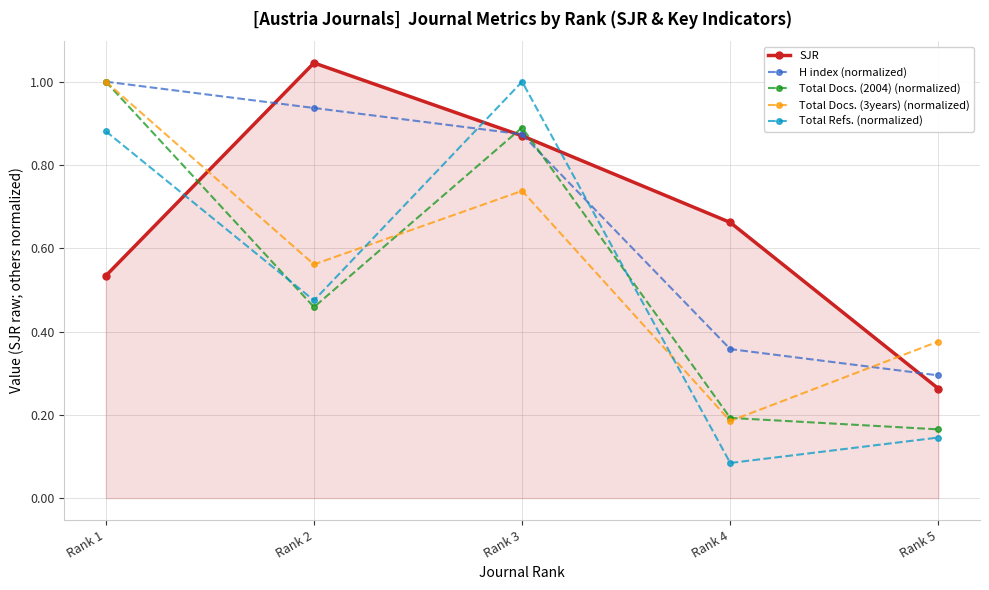

How many times do Total Refs. (normalized) and SJR cross each other?

3